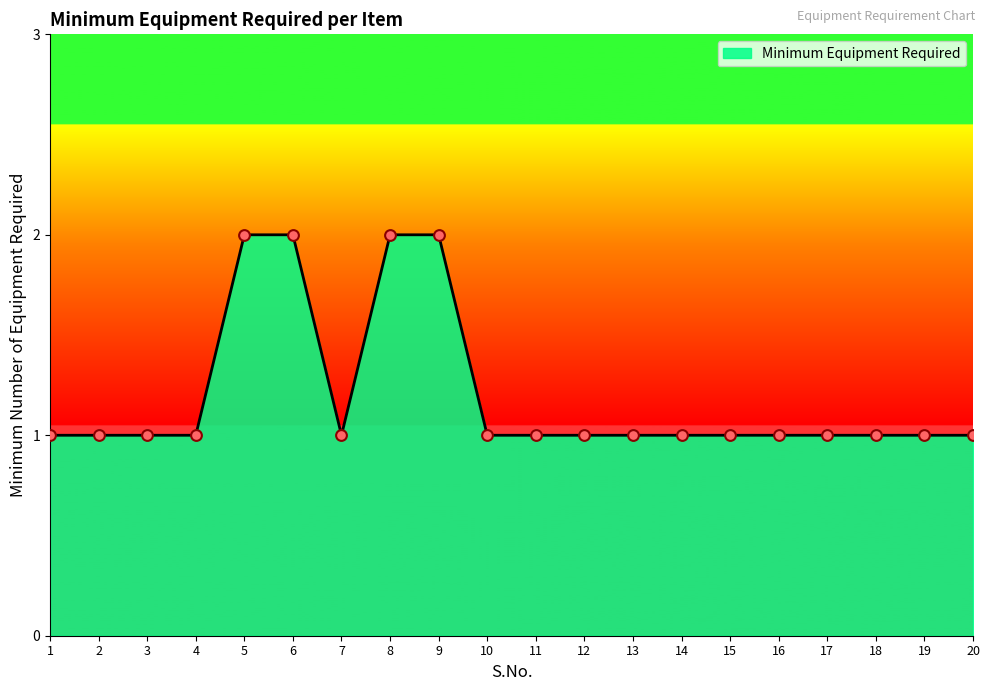

What is the ratio of the value at 14 to the value at 16?

1.0